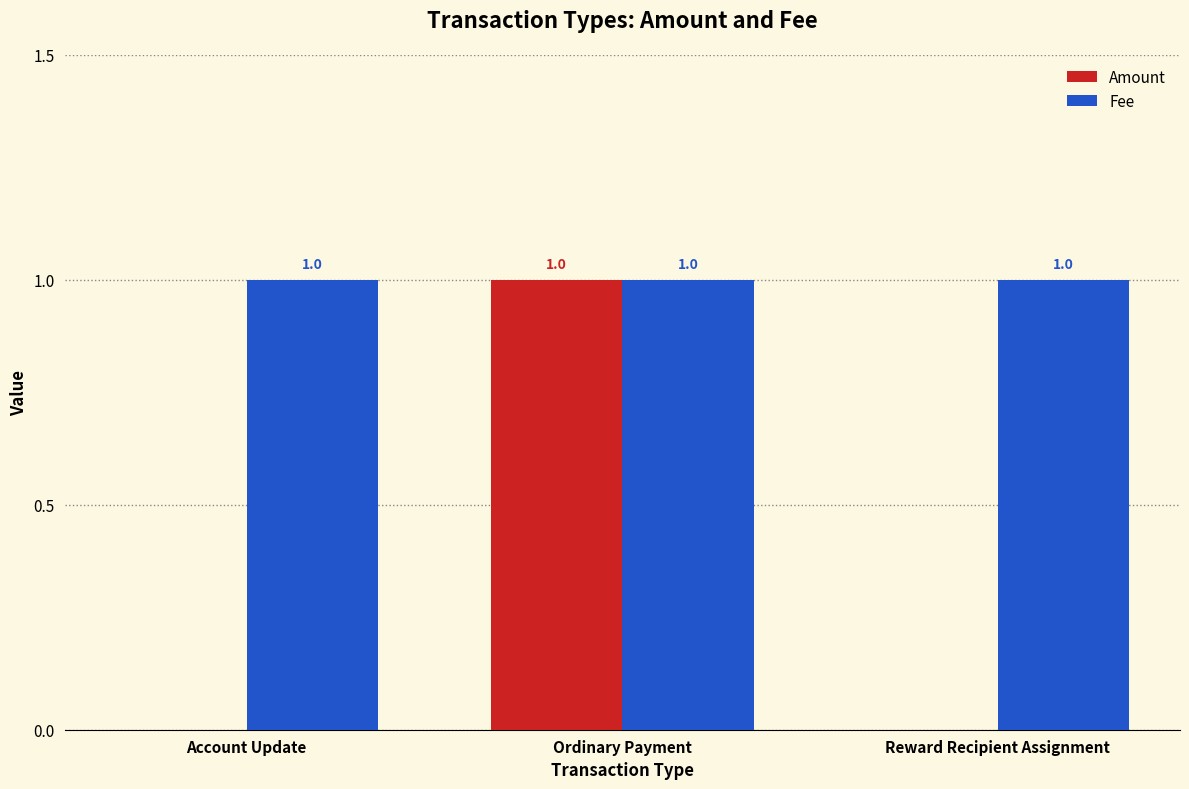

Is it true that Fee equals 1 at Reward Recipient Assignment?

True